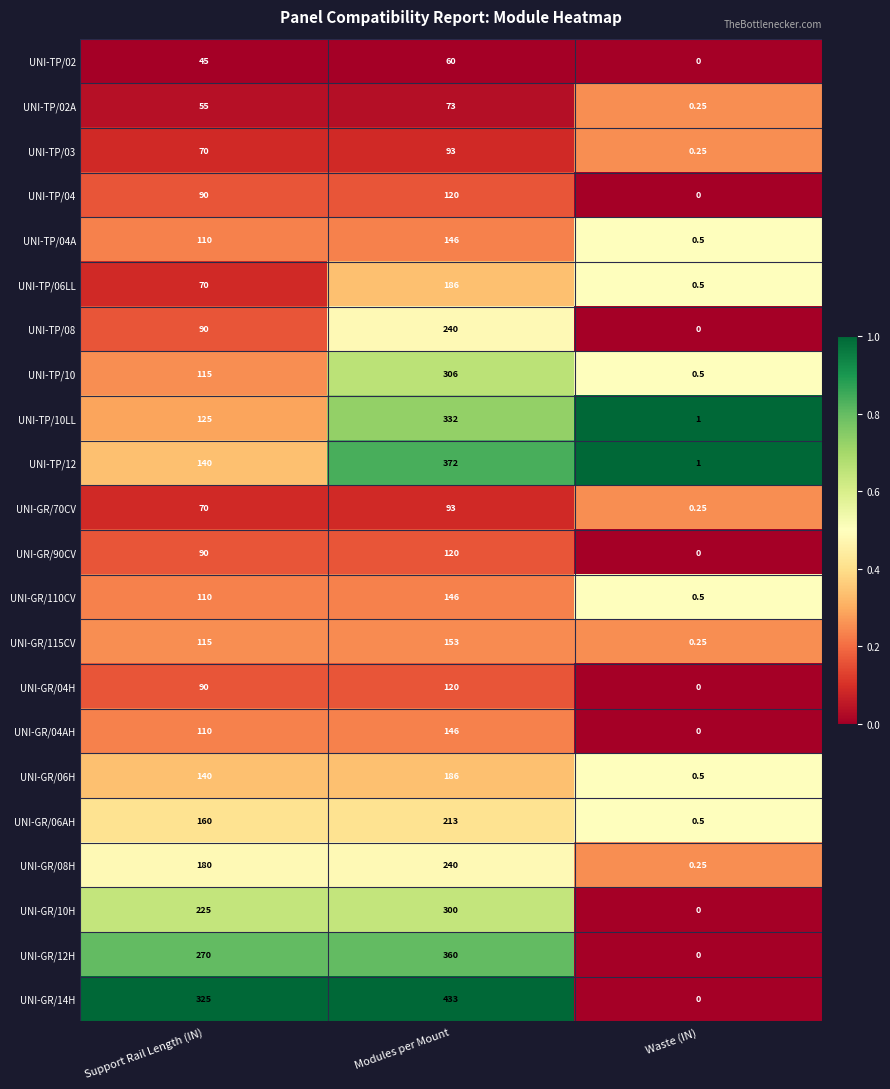

Rank the categories by UNI-GR/115CV value from highest to lowest.

Modules per Mount, Support Rail Length (IN), Waste (IN)